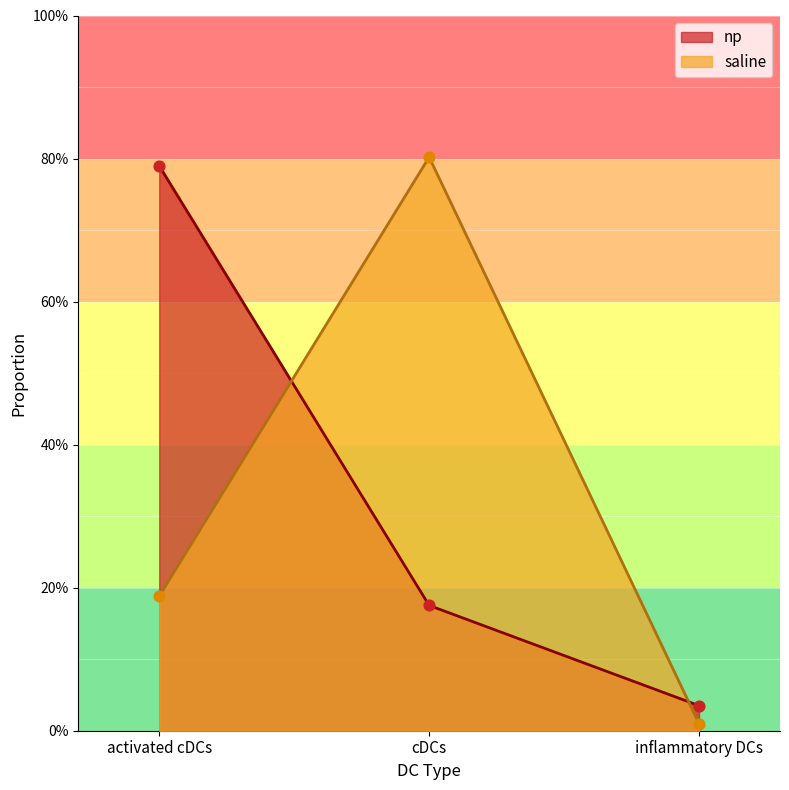

Which series has the widest spread of Y values?

saline